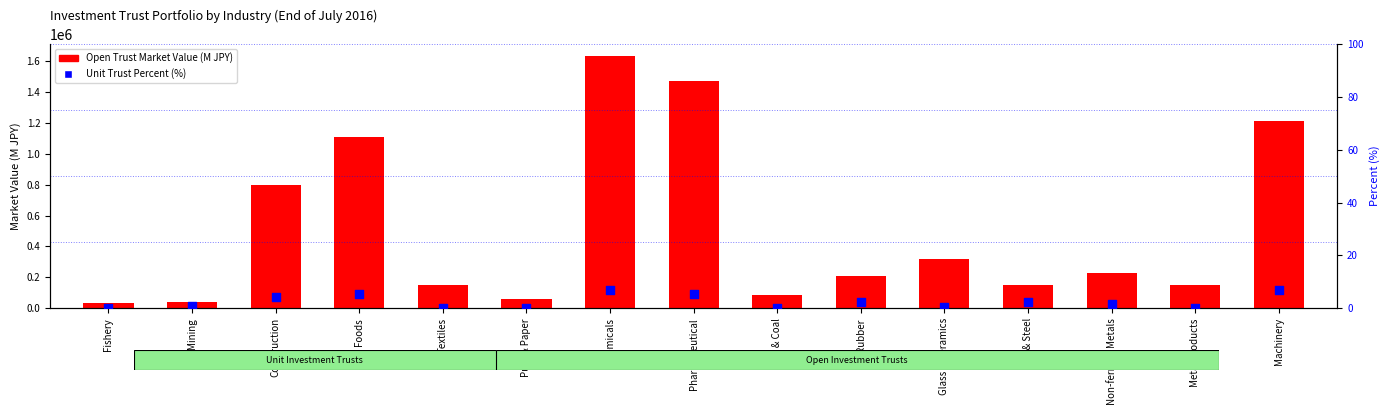

Which series contains the lowest Y value?

Unit Trust Percent (%)